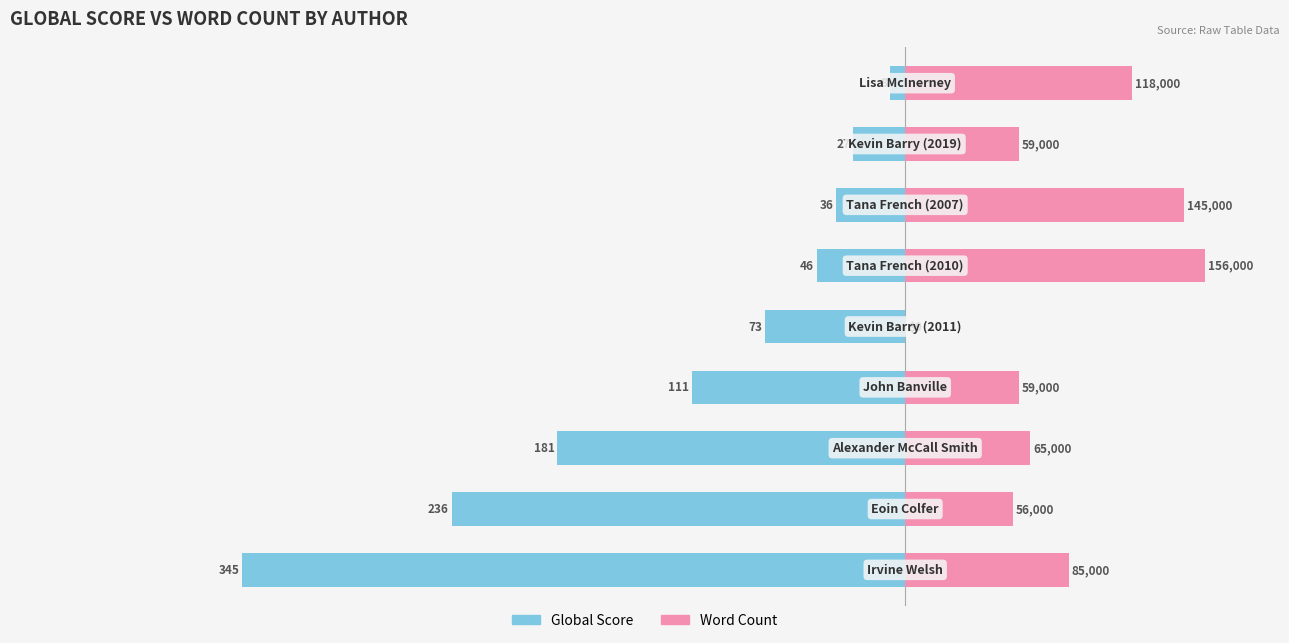

How many data points in Word Count are above 65000?

4